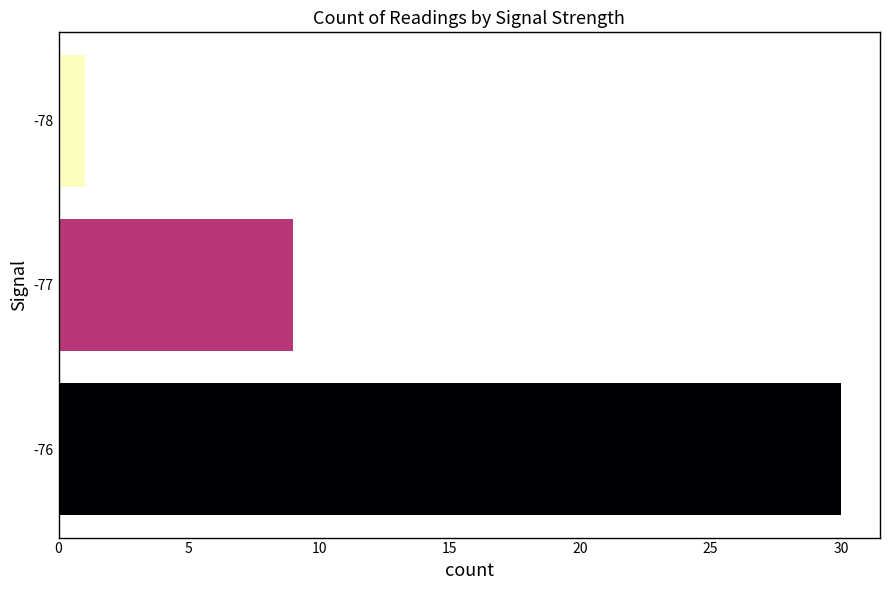

Rank the categories by value from lowest to highest.

-78, -77, -76